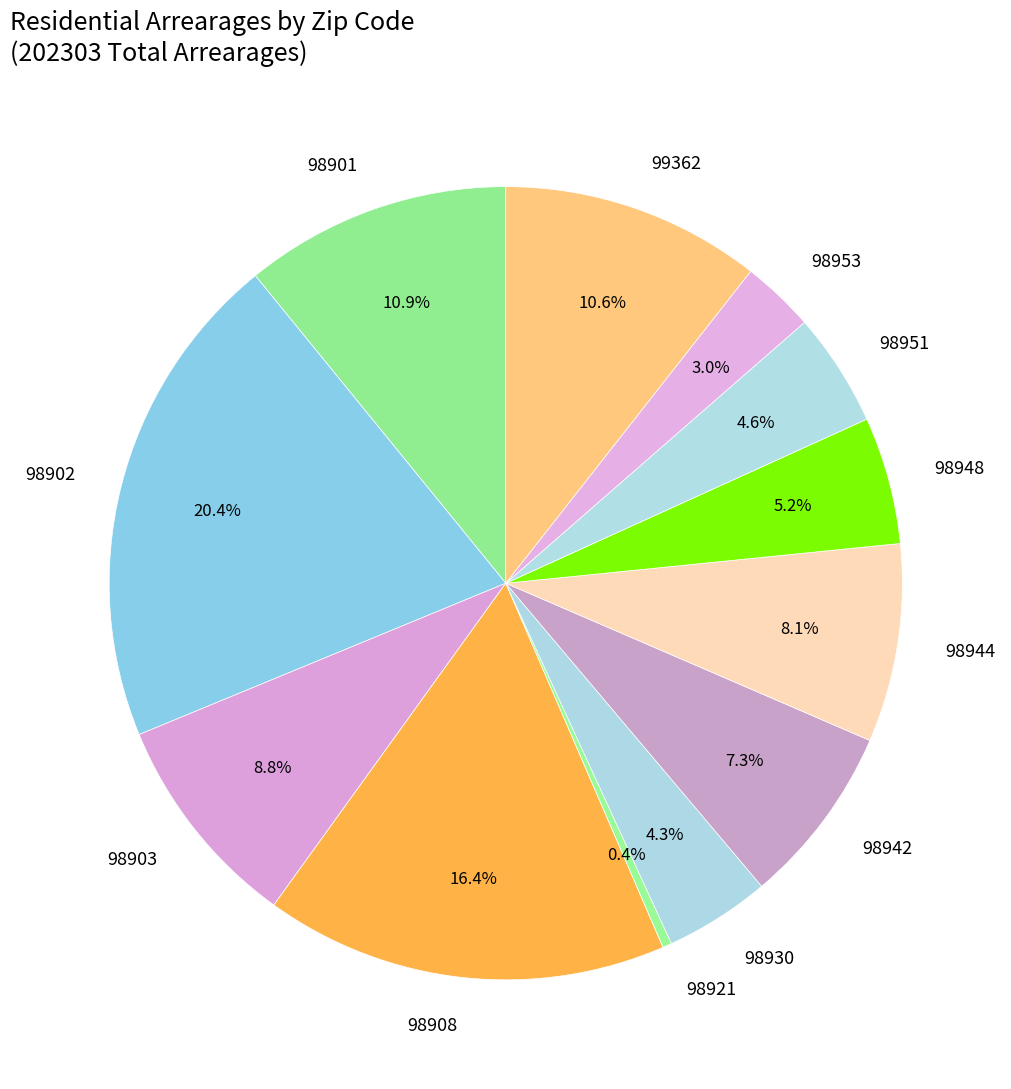

Which category has the smallest portion of the pie?

98921